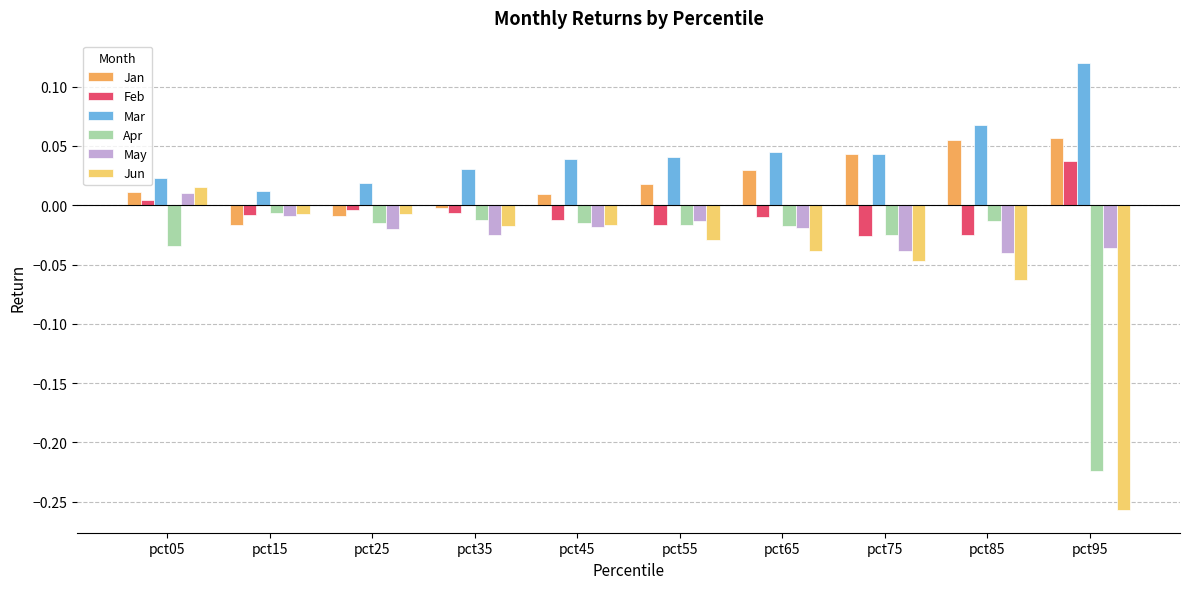

The May series shows -0.0 at pct95. True or false?

True